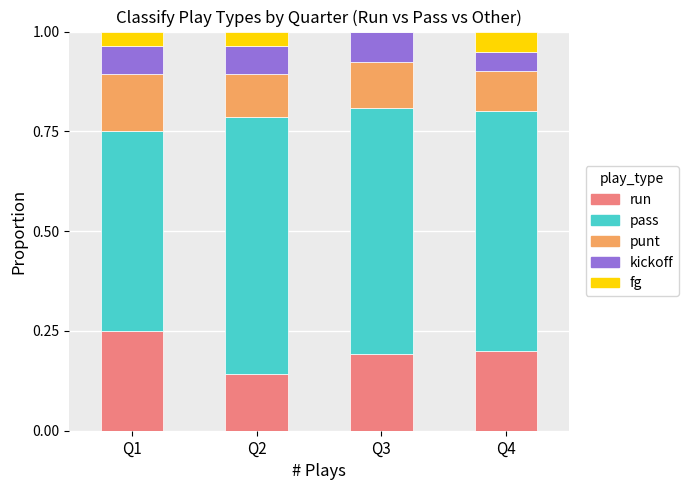

The value of run at Q2 is 0.2. True or false?

False